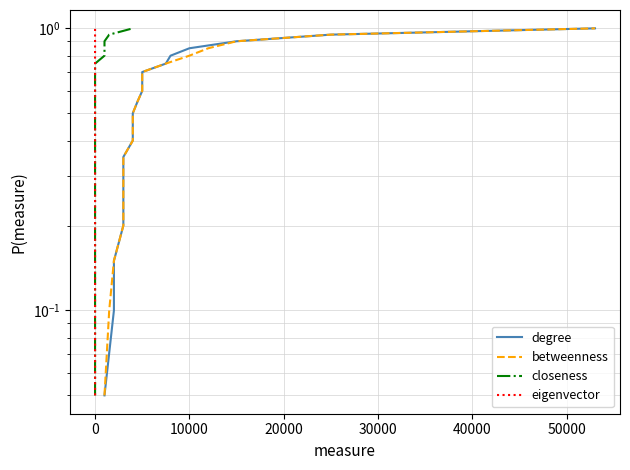

The eigenvector series shows 0.1 at 0. True or false?

False